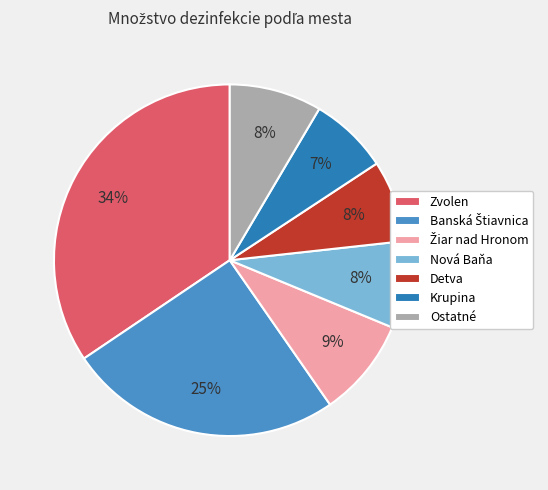

Does any single category account for the majority?

No